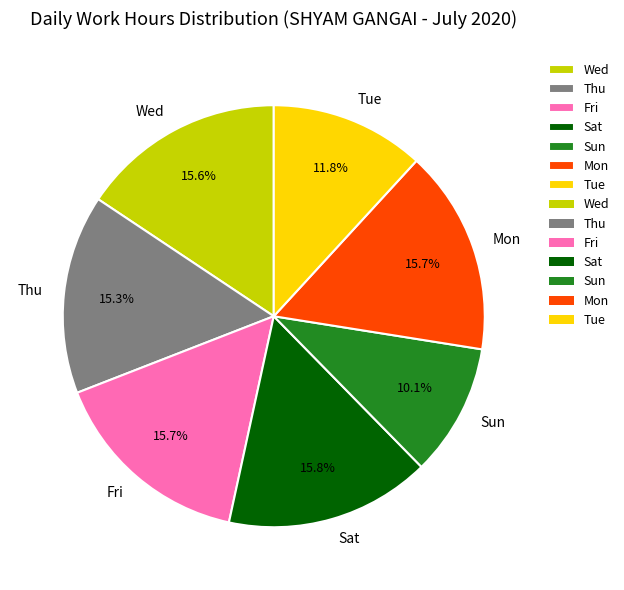

Approximately how many times larger is the value at Sat compared to Tue?

1.3